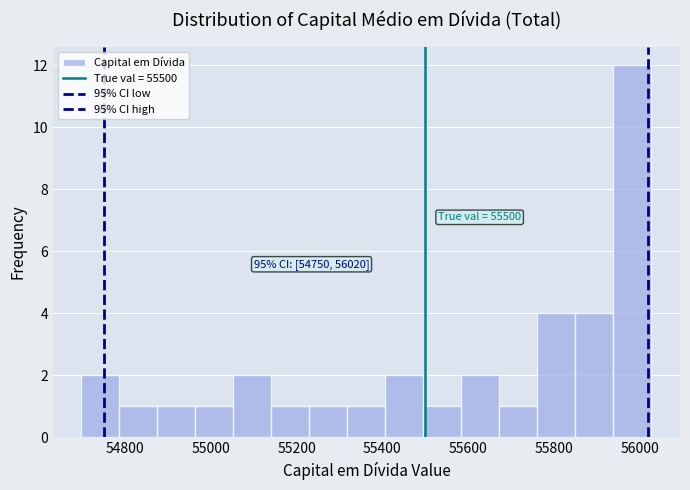

Which range on the x-axis has the tallest bar?

55940 to 56020